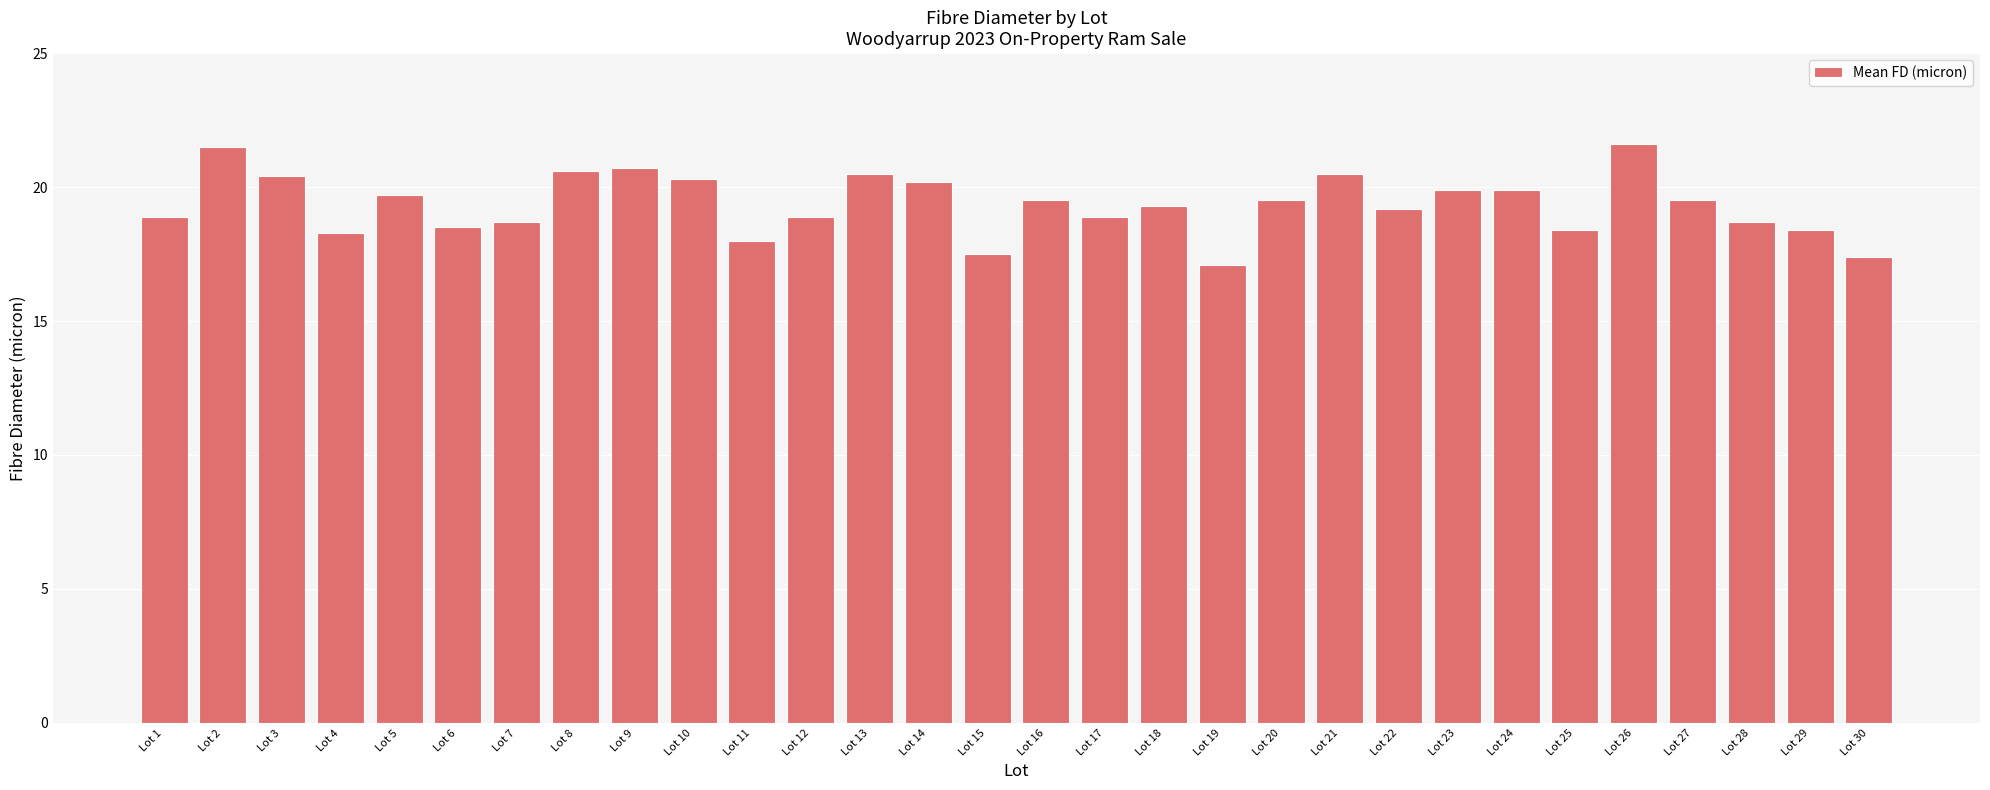

What is the difference between the maximum and minimum values?

4.5